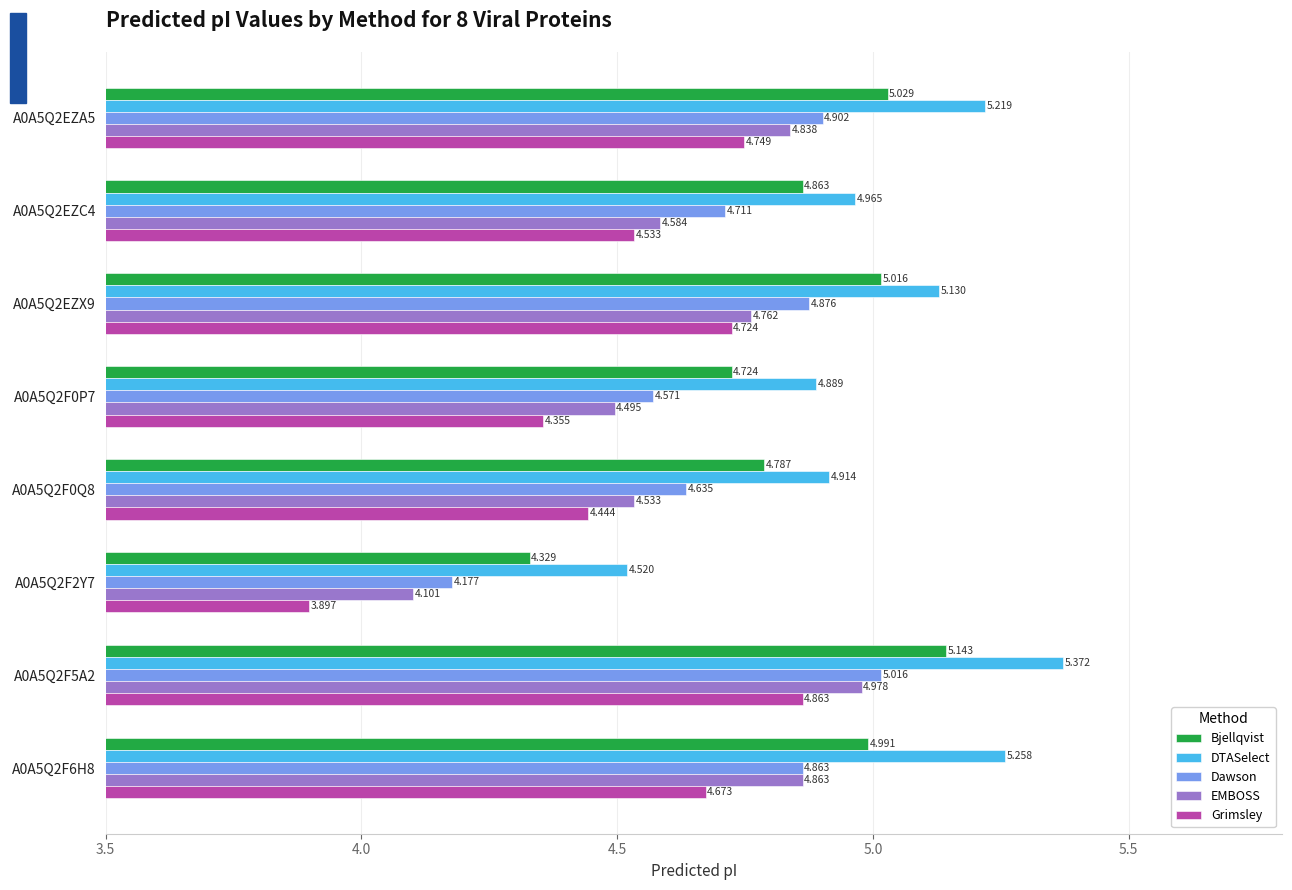

List the series in order of their peak value, lowest first.

Grimsley, EMBOSS, Dawson, Bjellqvist, DTASelect